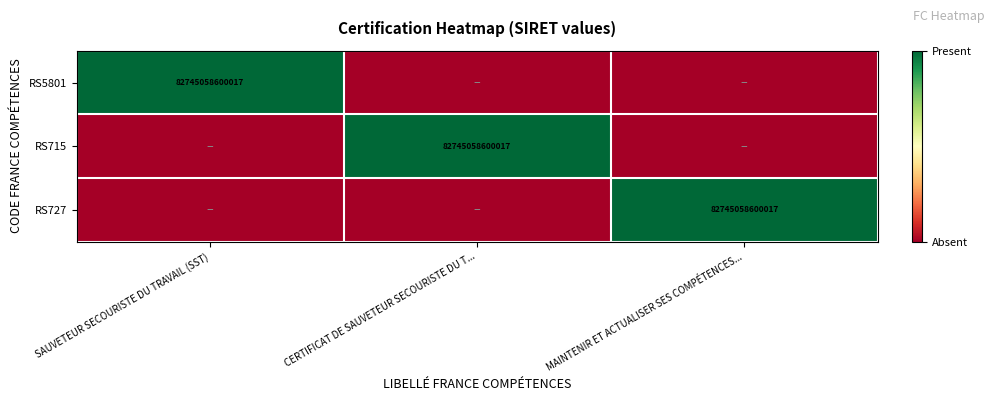

The RS715 series shows 112339549641708 at CERTIFICAT DE SAUVETEUR SECOURISTE DU T.... True or false?

False